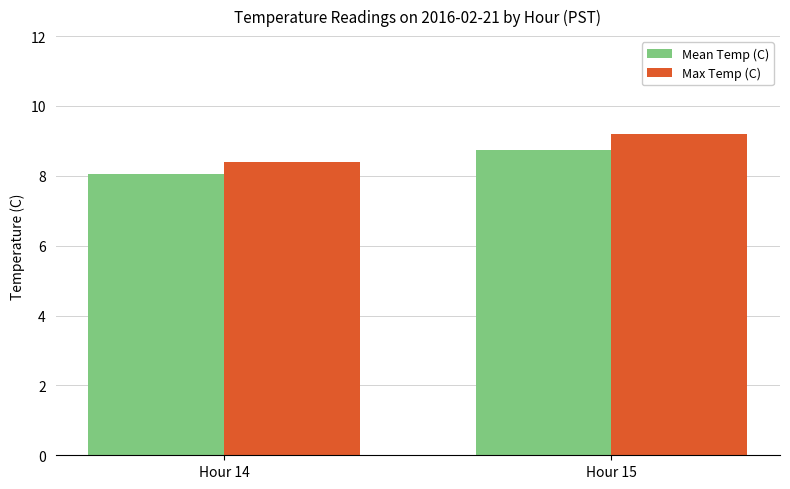

True or false: Max Temp (C) has a value of 9.2 at Hour 15.

True